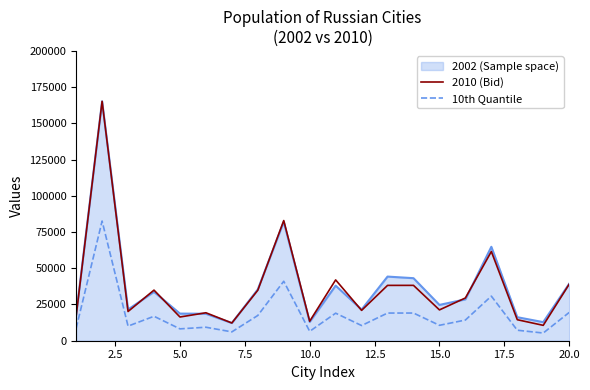

True or false: 10th Quantile and 2002 (Sample space) cross at least once.

False